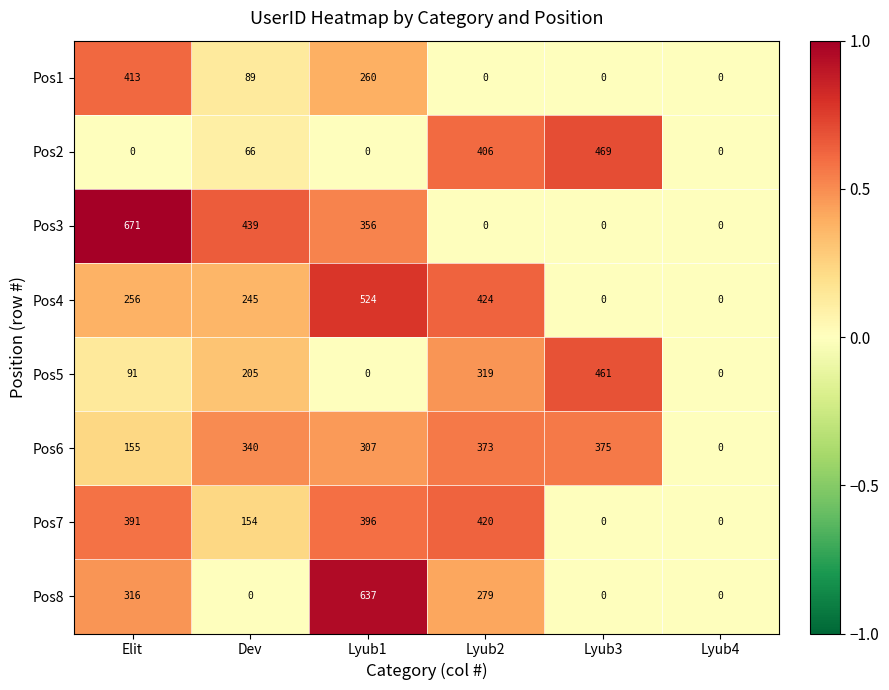

What is the sum of the Pos4 values at Lyub3 and Lyub2?

424